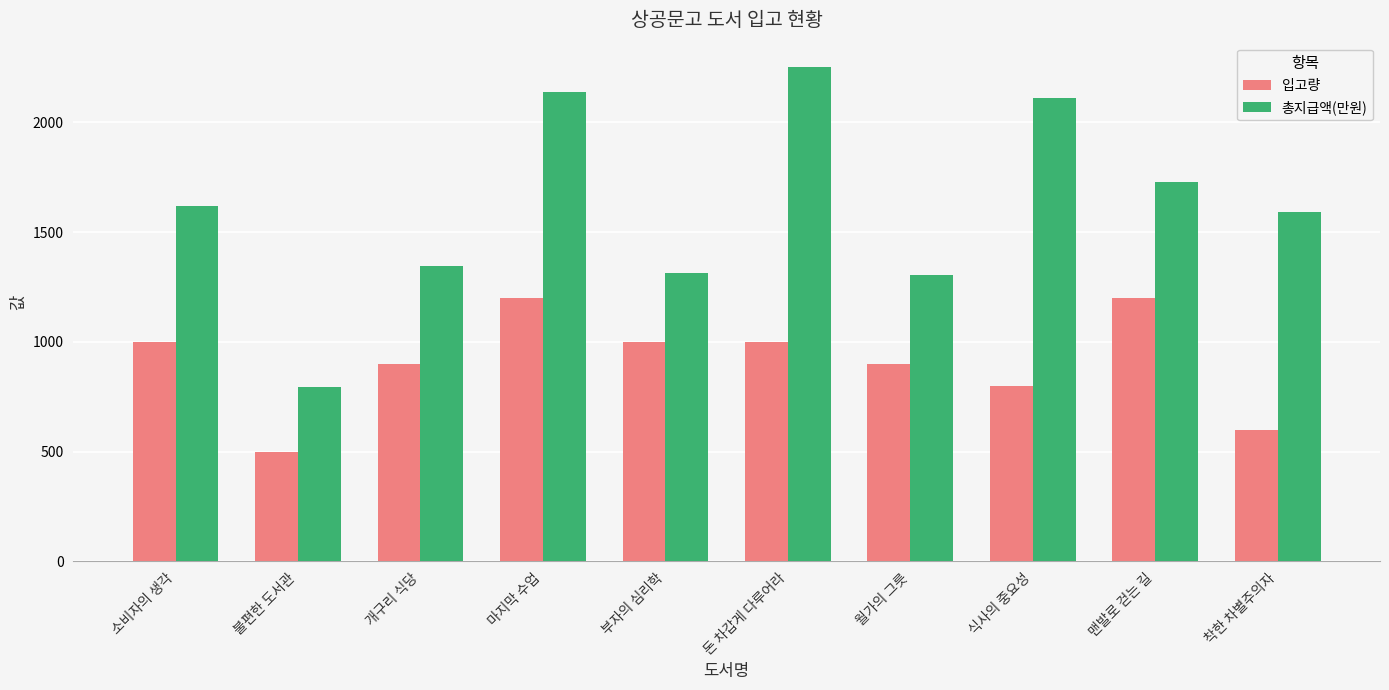

Which label corresponds to the smallest value in the chart?

불편한 도서관